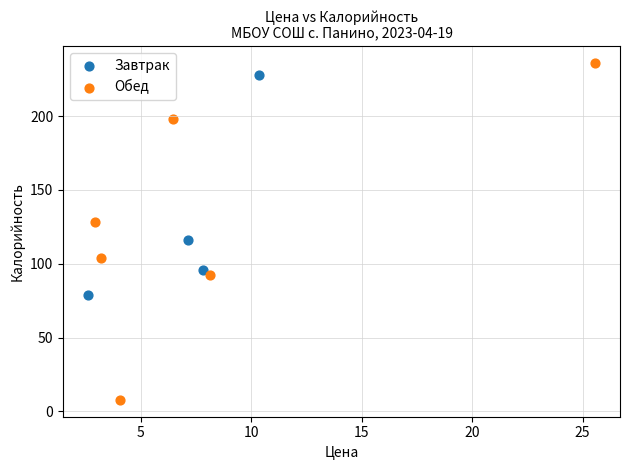

Which series contains the lowest Y value?

Обед